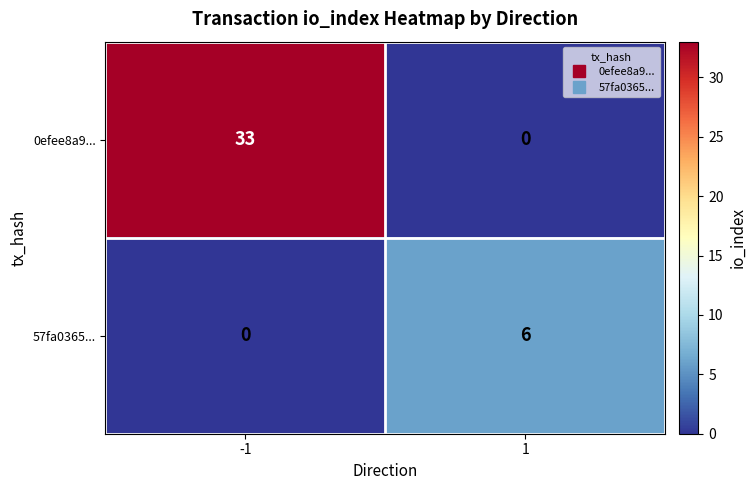

Reading left to right, what are all the values shown in this chart?

0efee8a9...: 33	0
57fa0365...: 0	6